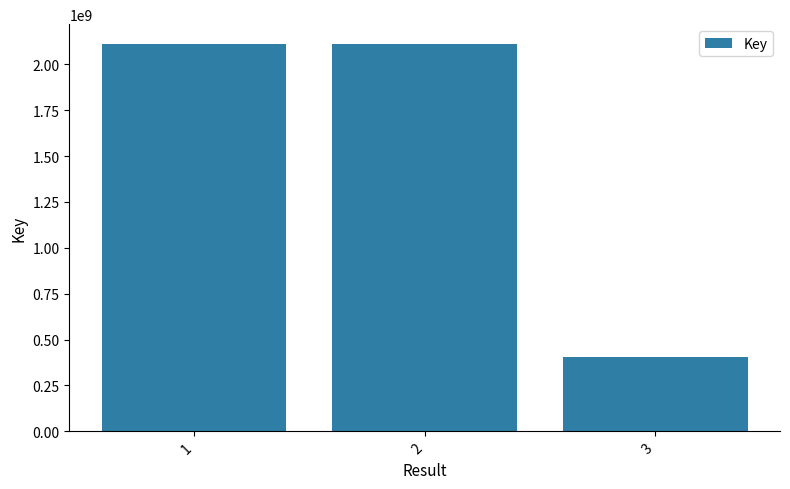

True or false: the data shows 406324190 at 3.

True